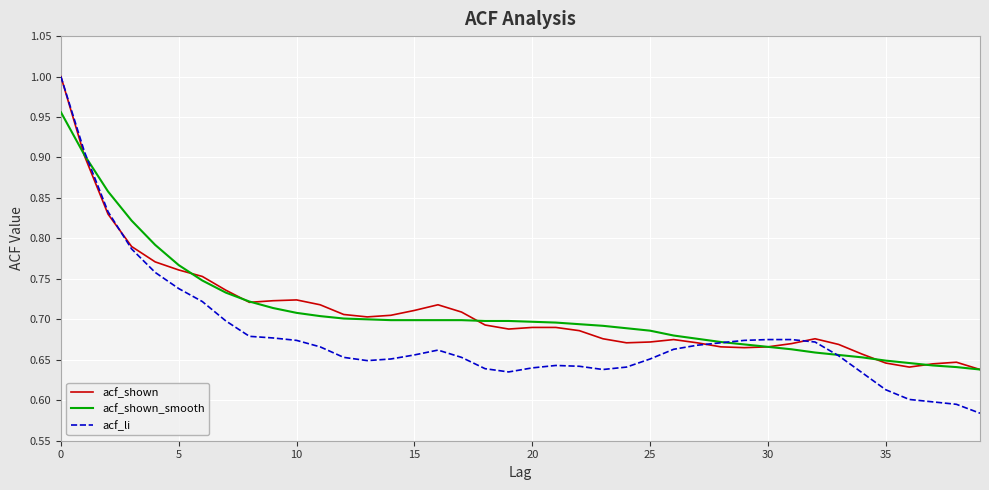

Does the chart display data point markers on the line(s)?

No